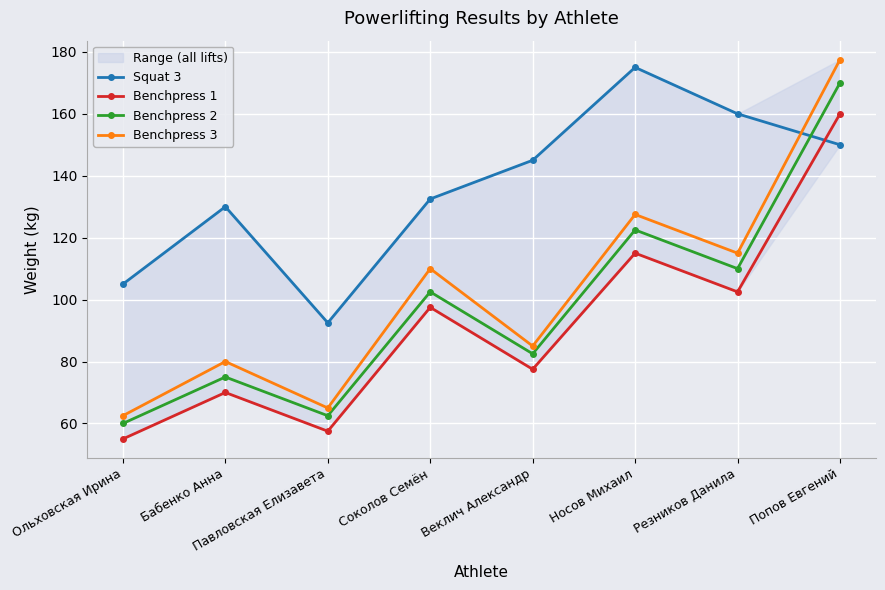

At which label does Benchpress 1 first exceed 97?

Соколов Семён